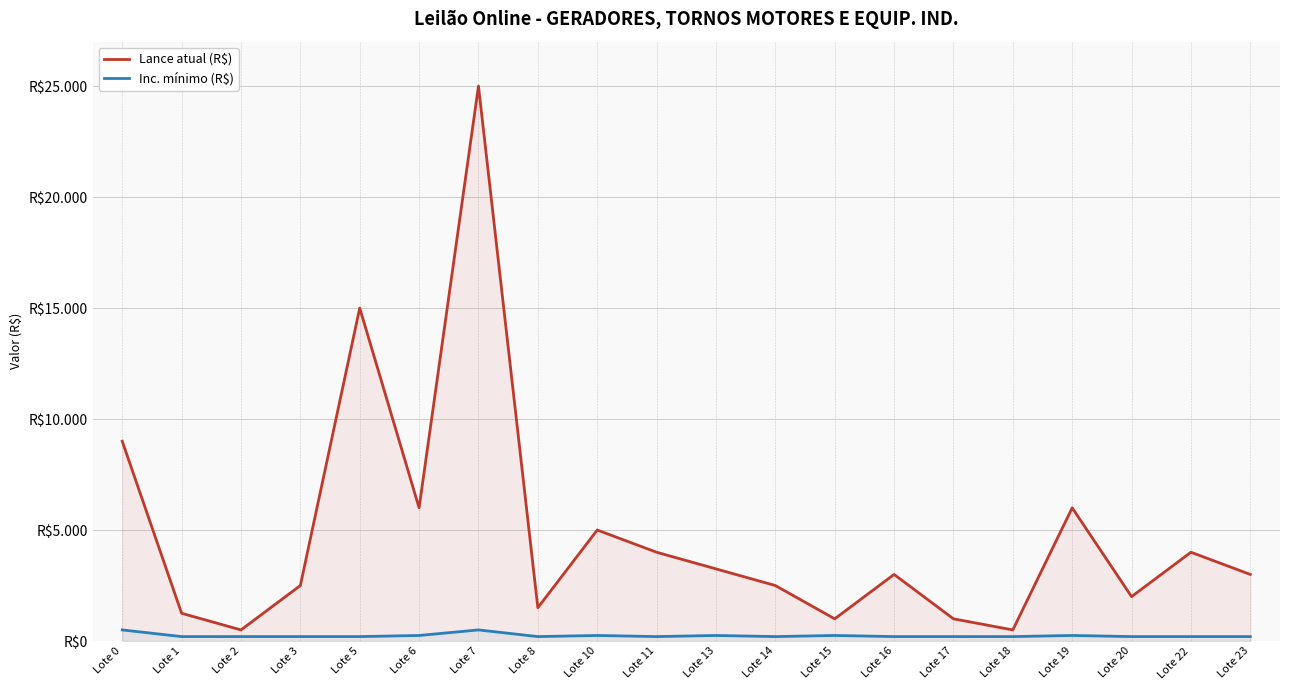

What is the sum of the Inc. mínimo (R$) values at Lote 11 and Lote 13?

450